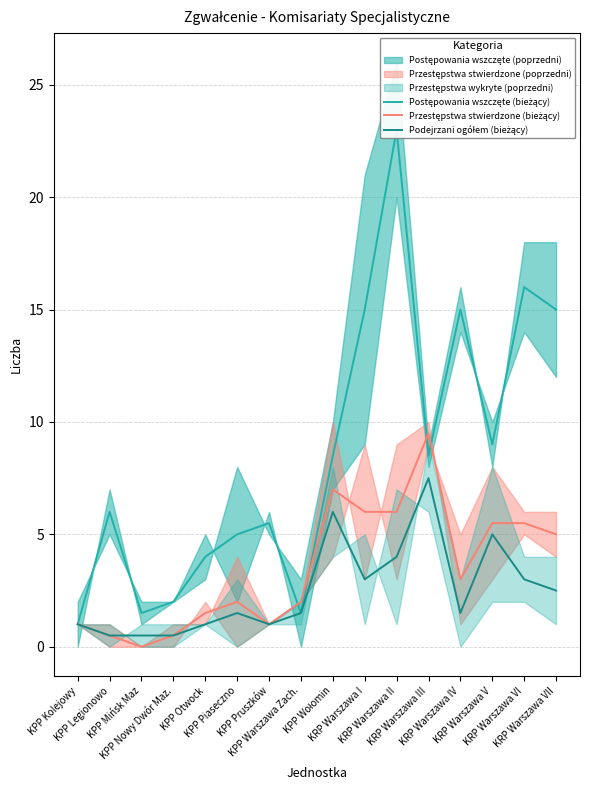

At which category is the sum across all series the highest?

KRP Warszawa II